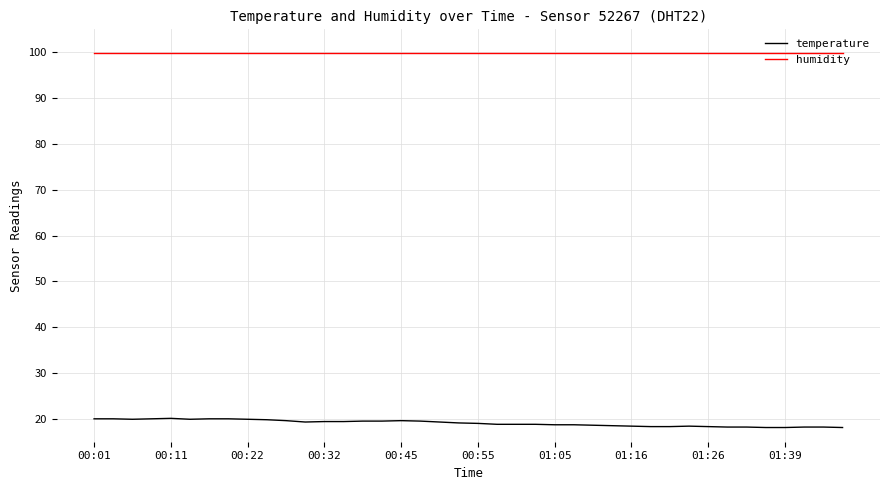

Rank the series by their maximum value, from highest to lowest.

humidity, temperature